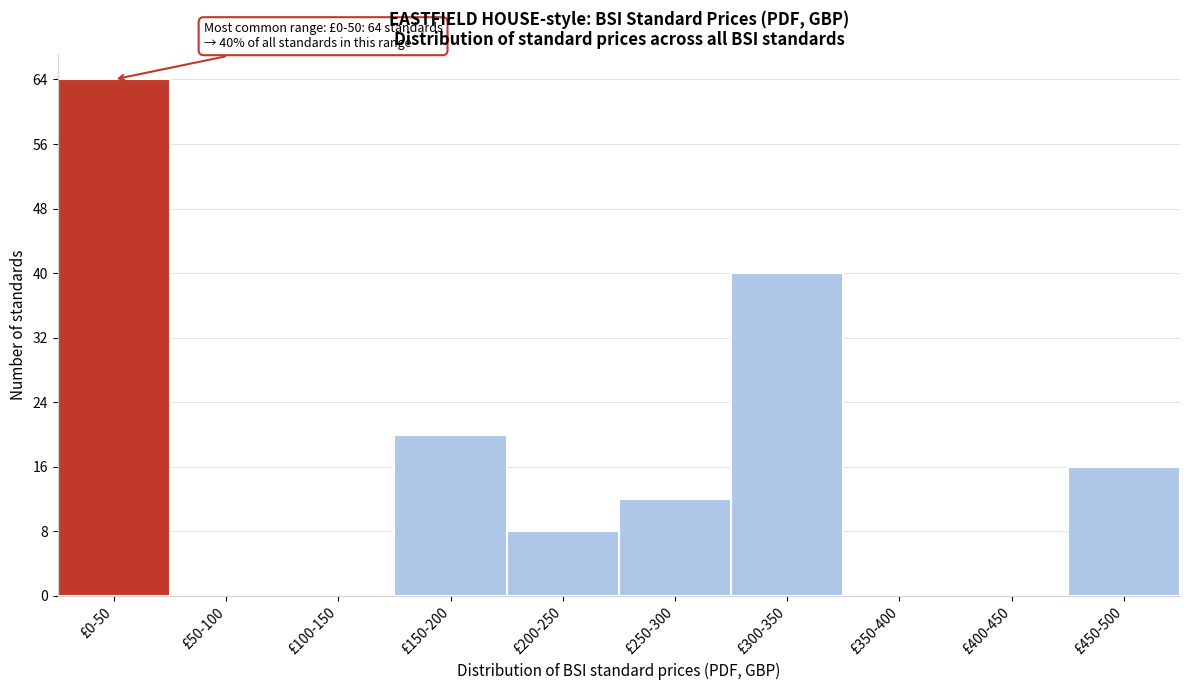

Reading left to right, transcribe all the data shown in this chart.

£0-50=64	£50-100=0	£100-150=0	£150-200=20	£200-250=8	£250-300=12	£300-350=40	£350-400=0	£400-450=0	£450-500=16